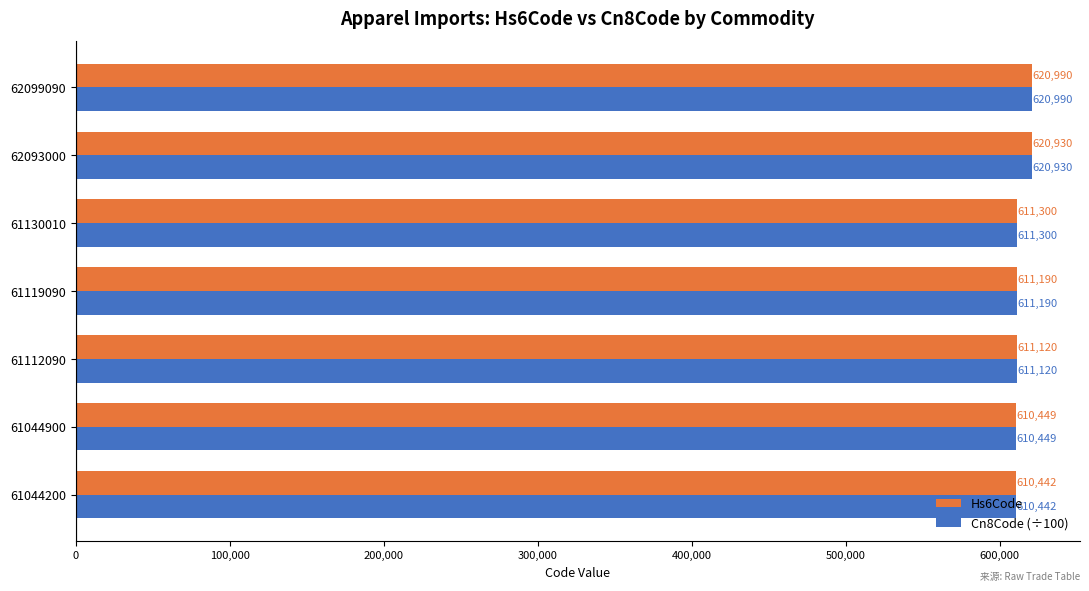

What is the approximate value of Cn8Code (÷100) at 61112090?

611120.9